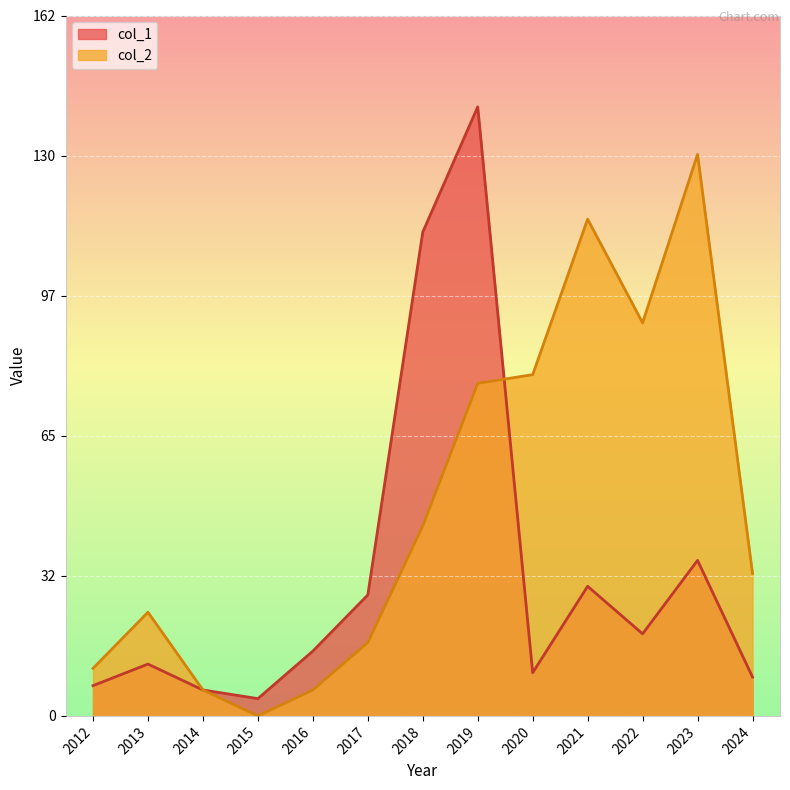

Reading left to right, transcribe all the data shown in this chart.

col_1: 2012=7	2013=12	2014=6	2015=4	2016=15	2017=28	2018=112	2019=141	2020=10	2021=30	2022=19	2023=36	2024=9
col_2: 2012=11	2013=24	2014=6	2015=0	2016=6	2017=17	2018=44	2019=77	2020=79	2021=115	2022=91	2023=130	2024=33